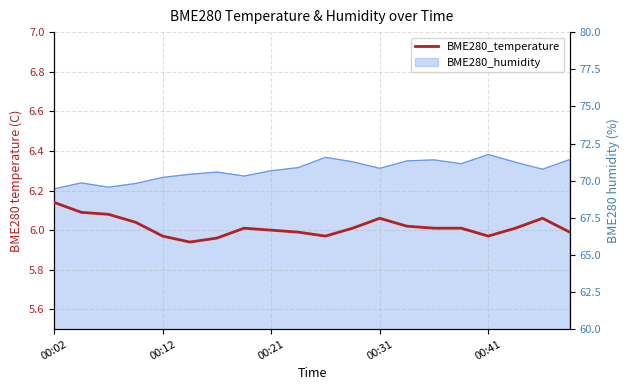

How many points are higher than both their immediate neighbors (excluding endpoints)?

3